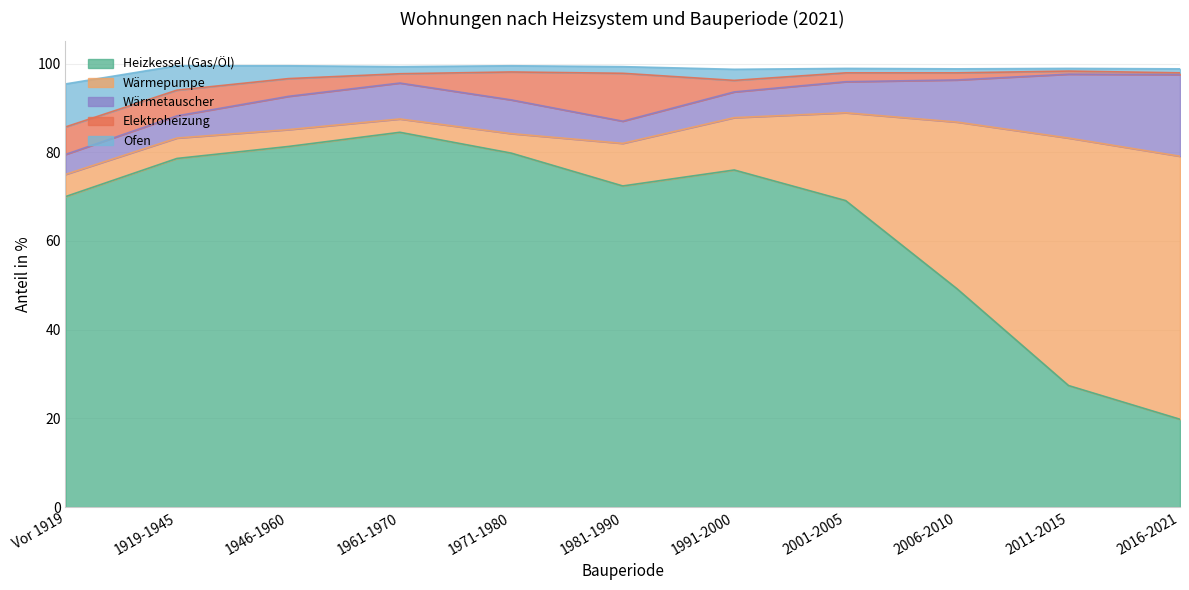

Reading left to right, list all the values displayed in this chart.

Heizkessel (Gas/Öl): Vor 1919=70.0	1919-1945=78.6	1946-1960=81.3	1961-1970=84.5	1971-1980=79.8	1981-1990=72.4	1991-2000=76.0	2001-2005=69.1	2006-2010=49.2	2011-2015=27.4	2016-2021=19.8
Wärmepumpe: Vor 1919=5.0	1919-1945=4.6	1946-1960=3.8	1961-1970=3.0	1971-1980=4.4	1981-1990=9.6	1991-2000=11.8	2001-2005=19.8	2006-2010=37.6	2011-2015=55.8	2016-2021=59.3
Wärmetauscher: Vor 1919=4.5	1919-1945=5.0	1946-1960=7.5	1961-1970=8.1	1971-1980=7.6	1981-1990=5.0	1991-2000=5.8	2001-2005=7.0	2006-2010=9.5	2011-2015=14.4	2016-2021=18.4
Elektroheizung: Vor 1919=6.2	1919-1945=5.8	1946-1960=4.0	1961-1970=2.1	1971-1980=6.3	1981-1990=10.8	1991-2000=2.6	2001-2005=2.0	2006-2010=1.6	2011-2015=0.7	2016-2021=0.4
Ofen: Vor 1919=9.7	1919-1945=5.5	1946-1960=2.9	1961-1970=1.6	1971-1980=1.4	1981-1990=1.5	1991-2000=2.5	2001-2005=1.0	2006-2010=0.9	2011-2015=0.6	2016-2021=0.9